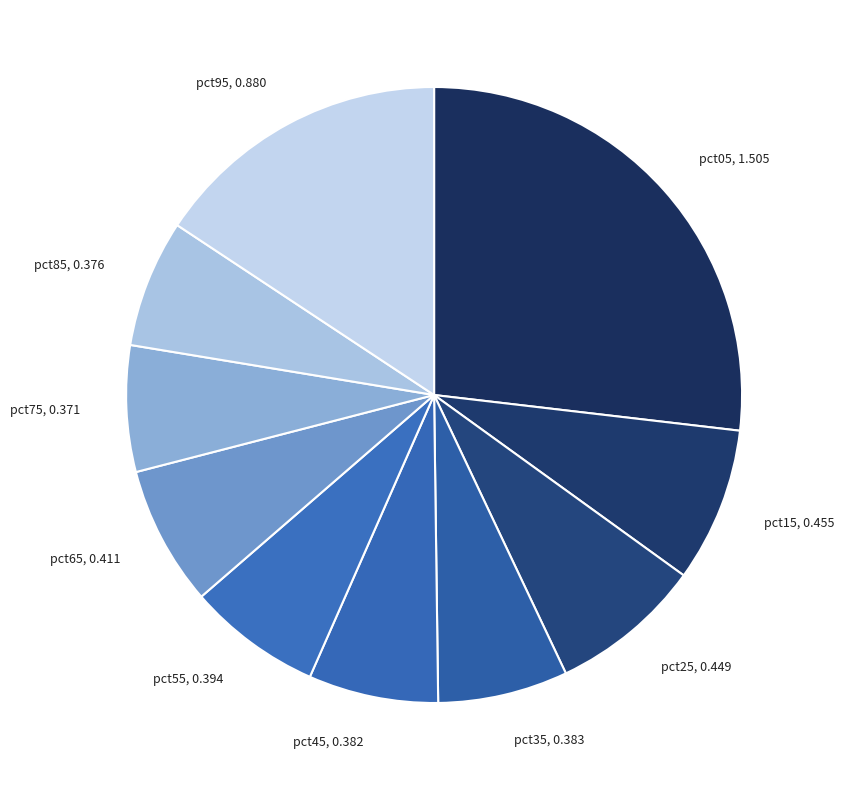

How many slices are in this pie chart?

10